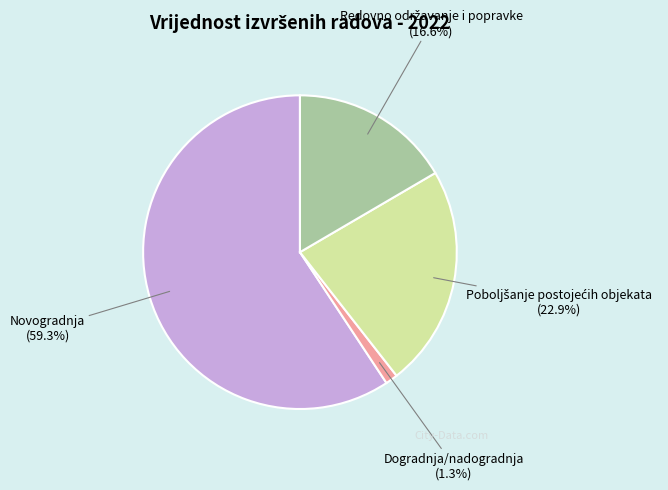

What is the majority slice?

Novogradnja